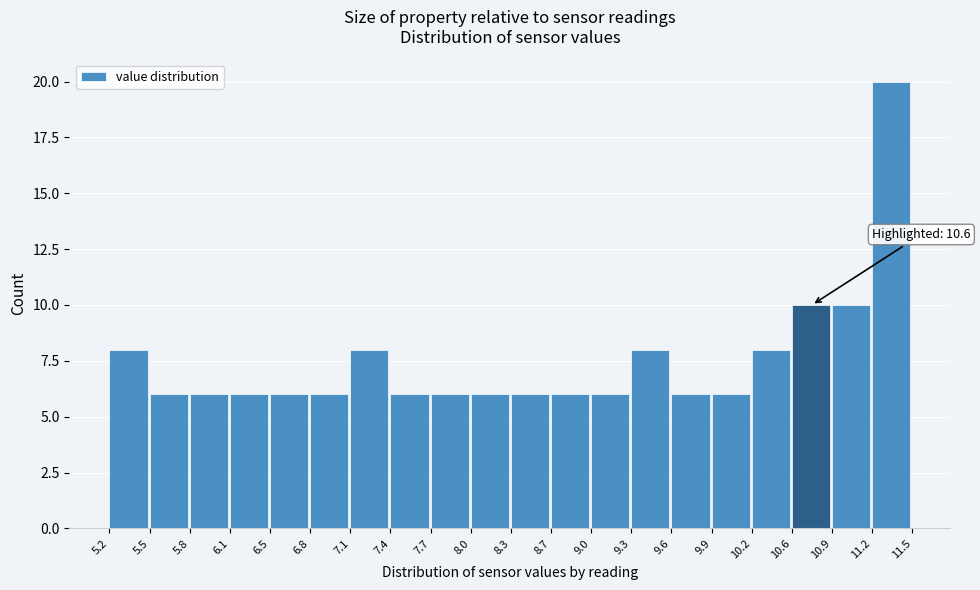

Over which range of the x-axis is the bar tallest?

11.2 to 11.5